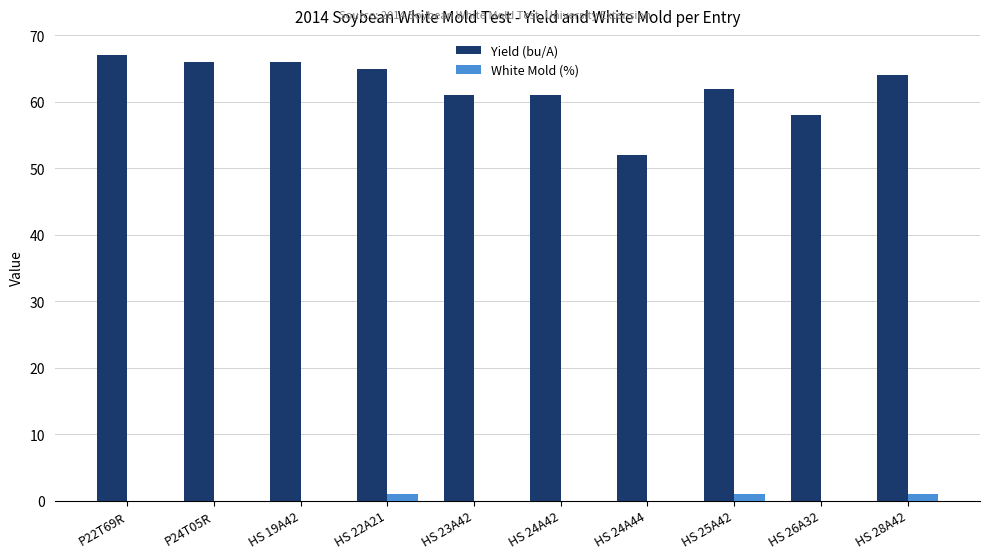

Is the value of Yield (bu/A) at P22T69R greater than the value of White Mold (%) at HS 26A32?

Yes